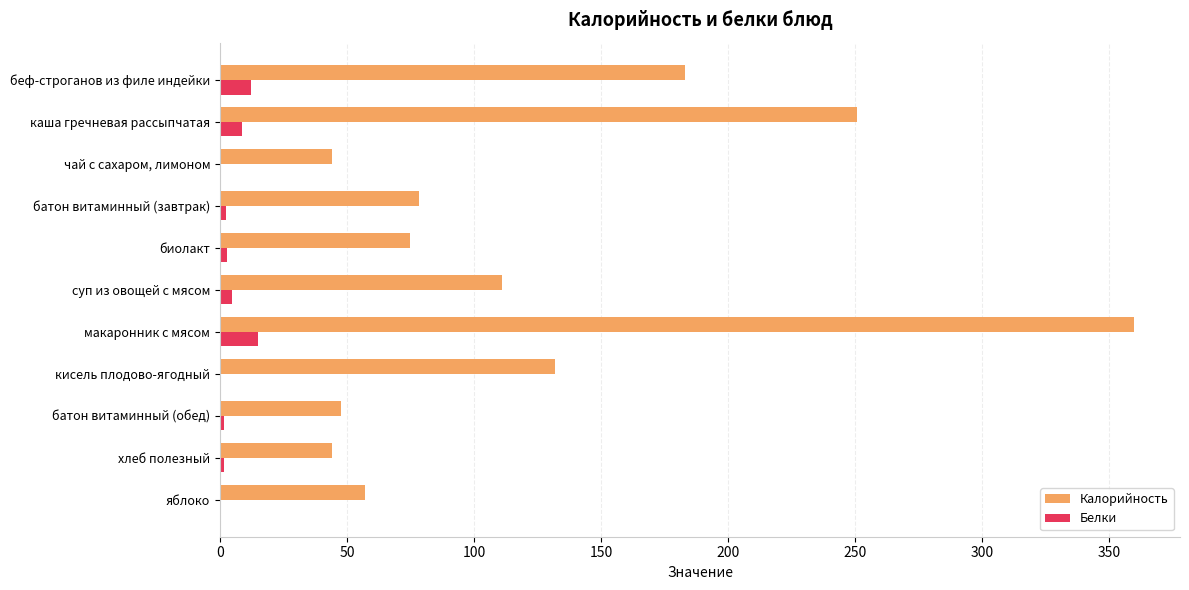

Which series has the widest spread of values?

Калорийность